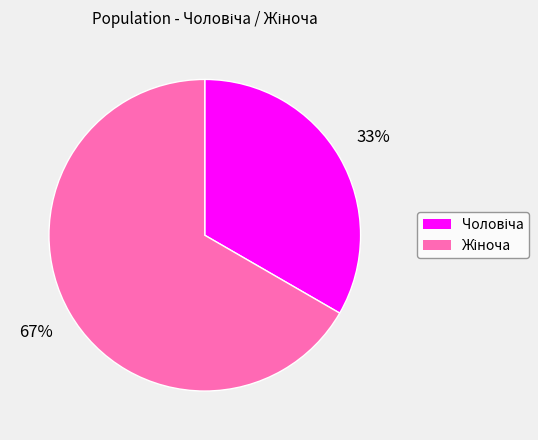

Does any single category account for the majority?

Yes